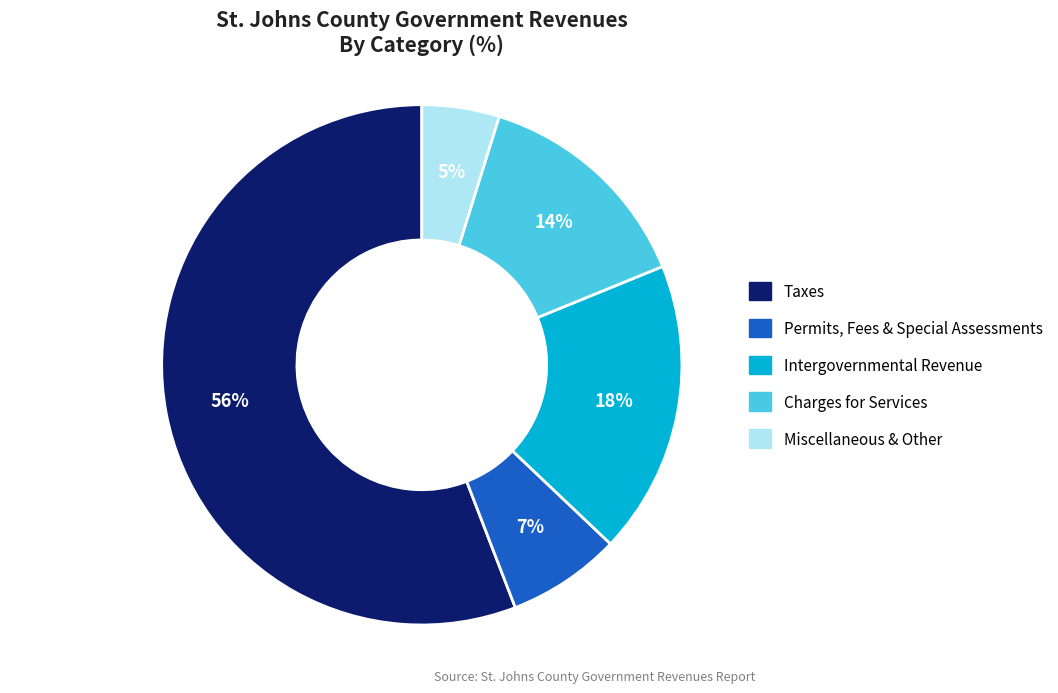

How many slices are in this pie chart?

5